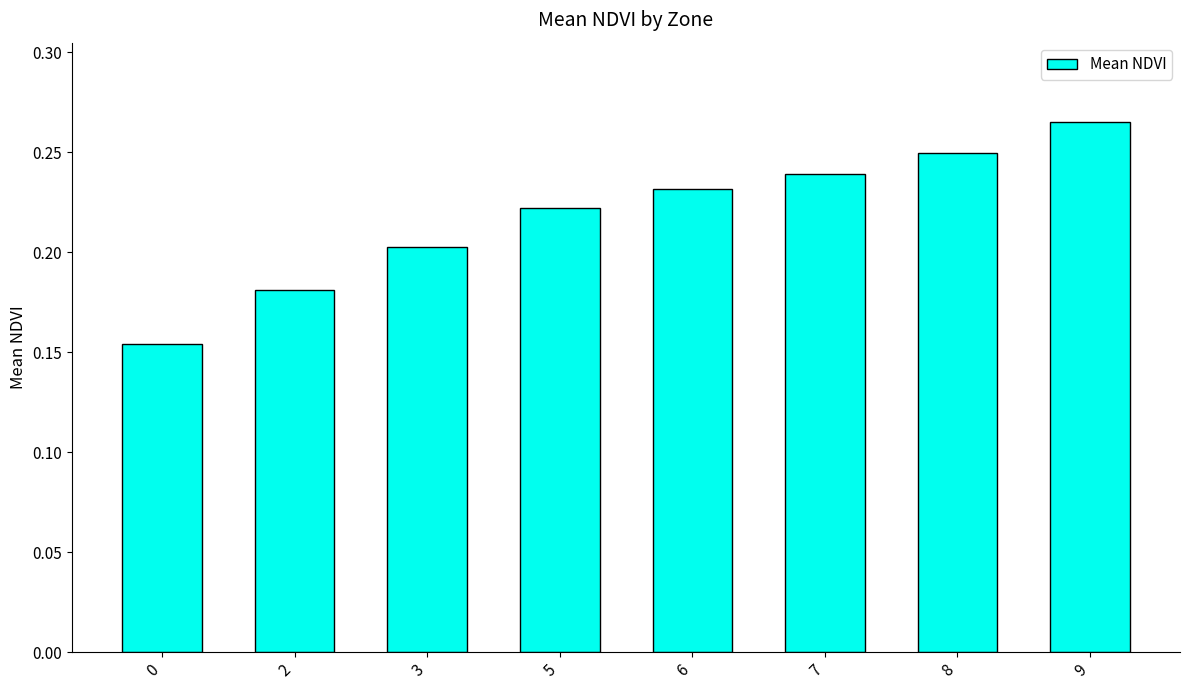

How many values are between 0 and 1?

8